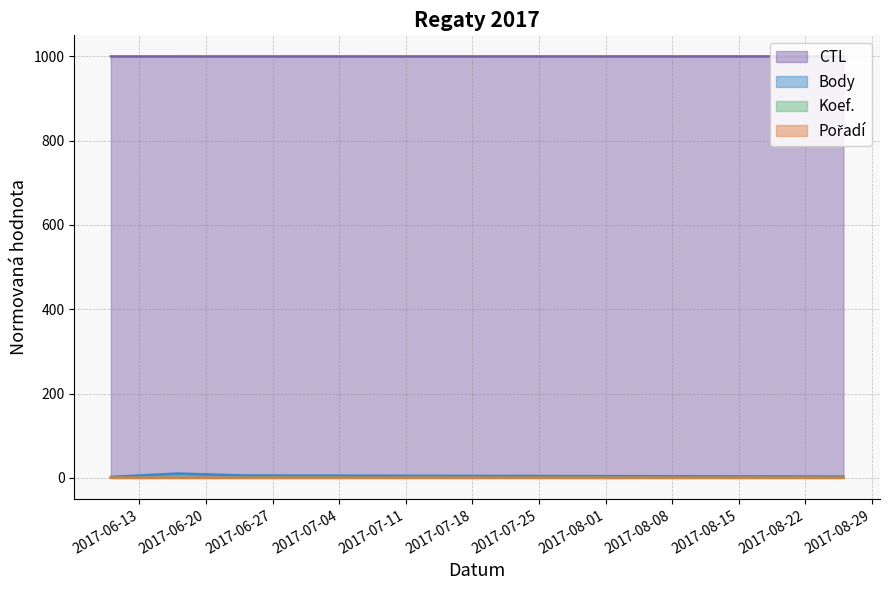

At which category does the chart reach its minimum across all series?

2017-06-10